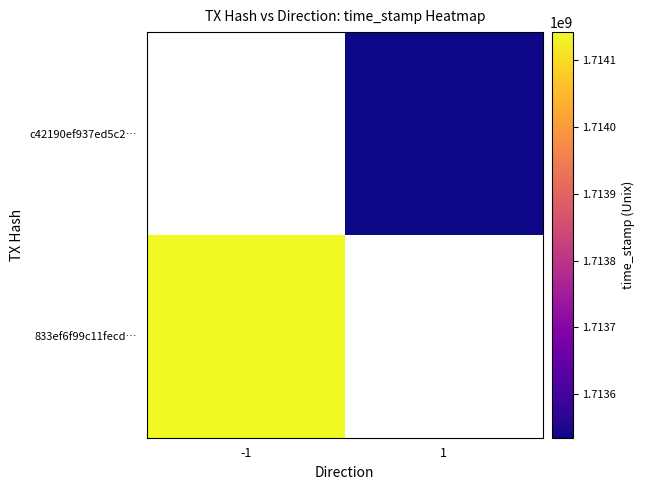

At how many categories does at least one series exceed 1713551941?

1